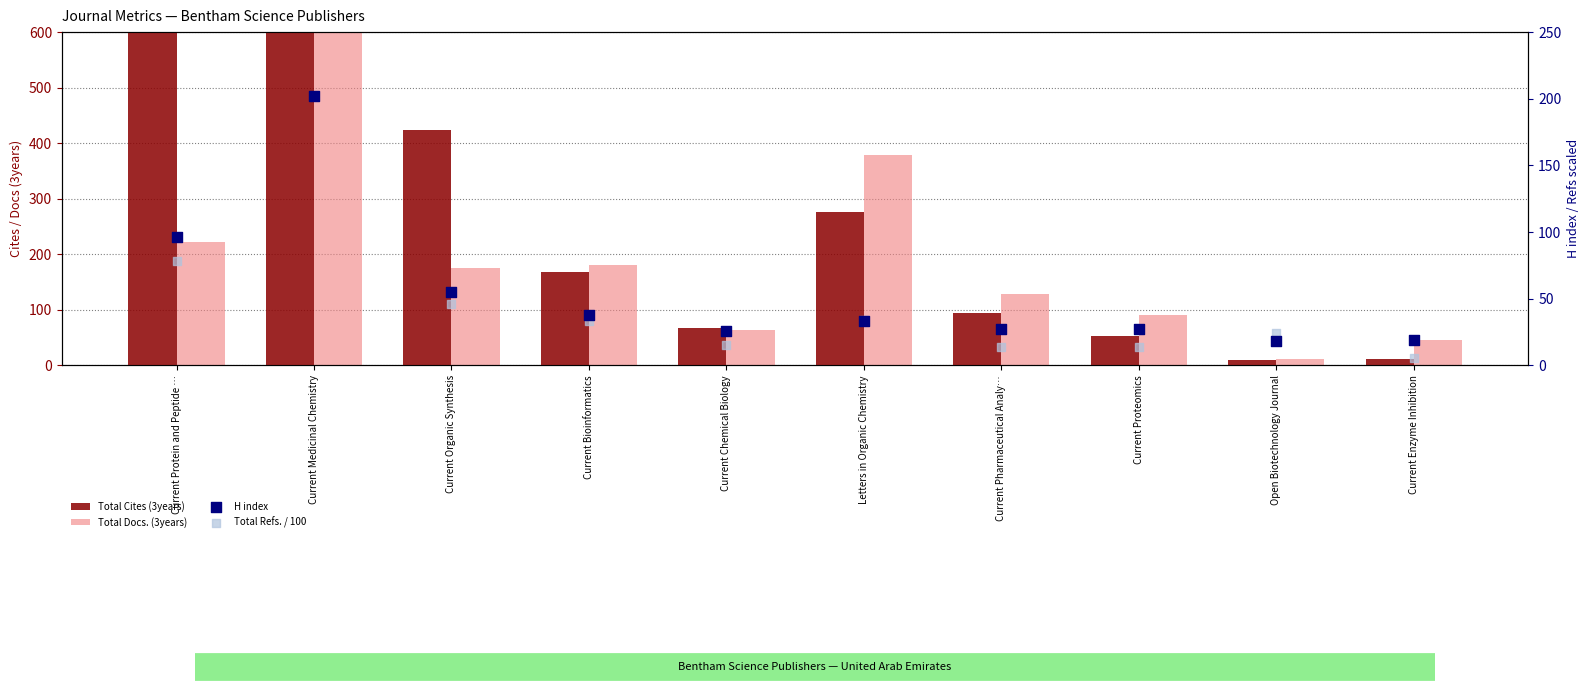

Which series has the largest total across all categories?

Total Cites (3years)